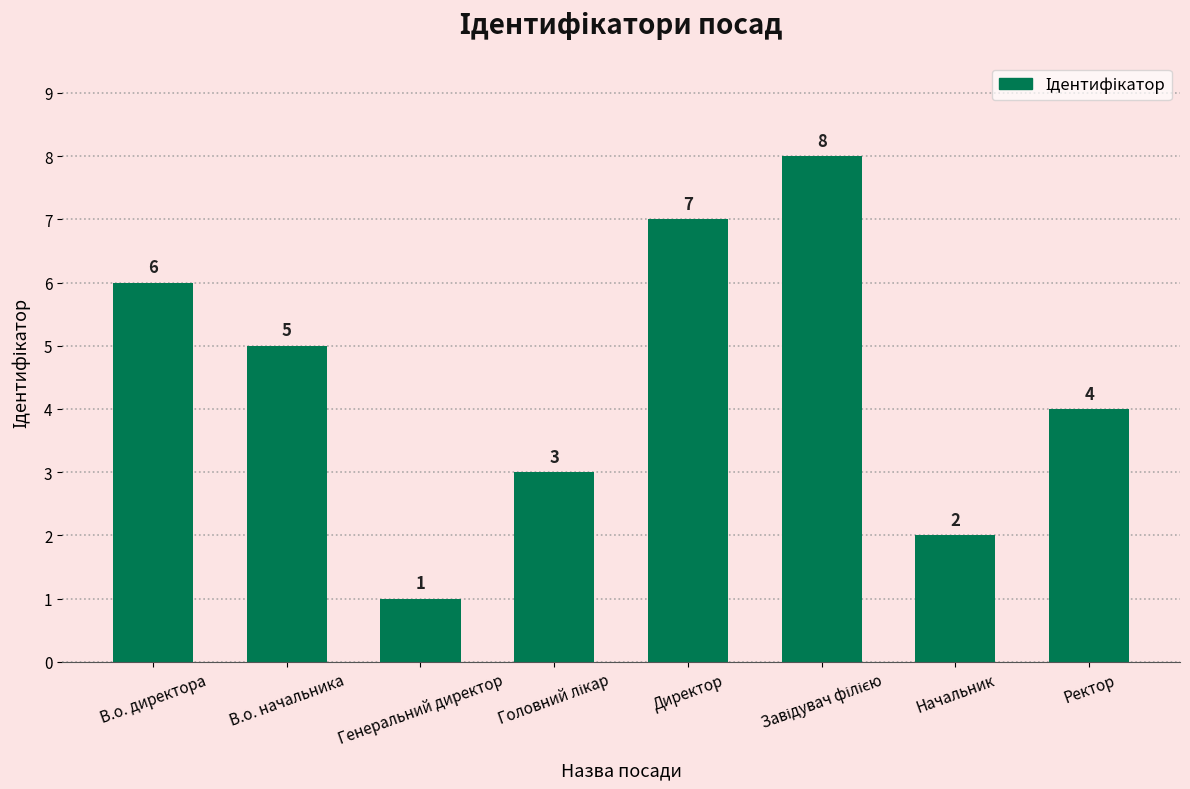

How many values are between 3 and 7?

5